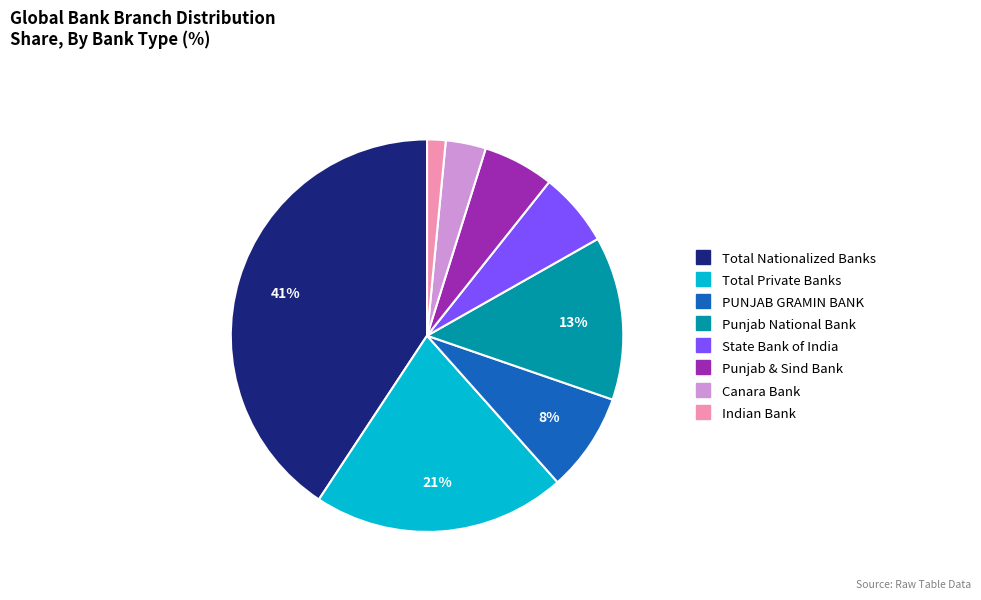

To the nearest percent, what is the difference between the Canara Bank and Punjab National Bank slice percentages?

10%